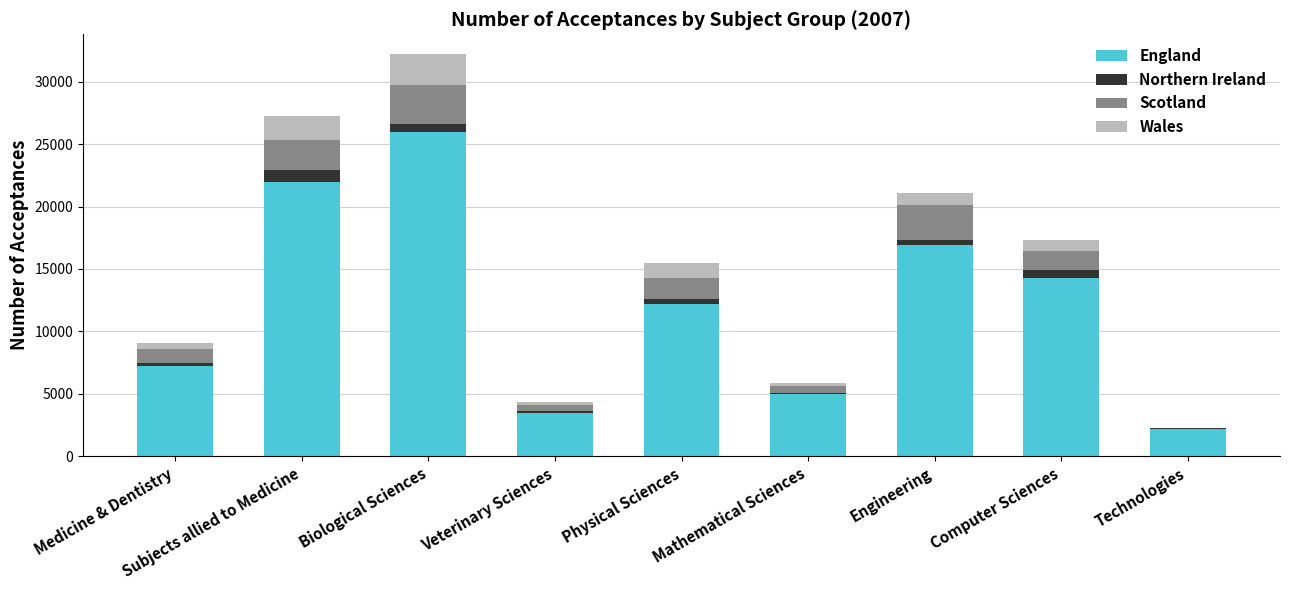

The England series shows 25950 at Biological Sciences. True or false?

True